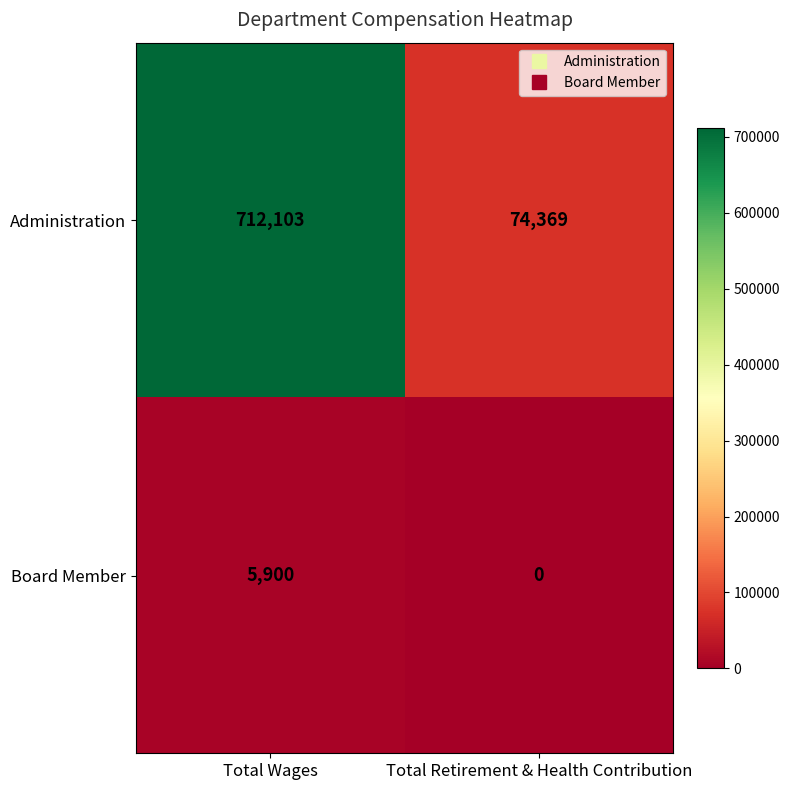

Read the Board Member value at Total Wages, to the nearest 100.

5900